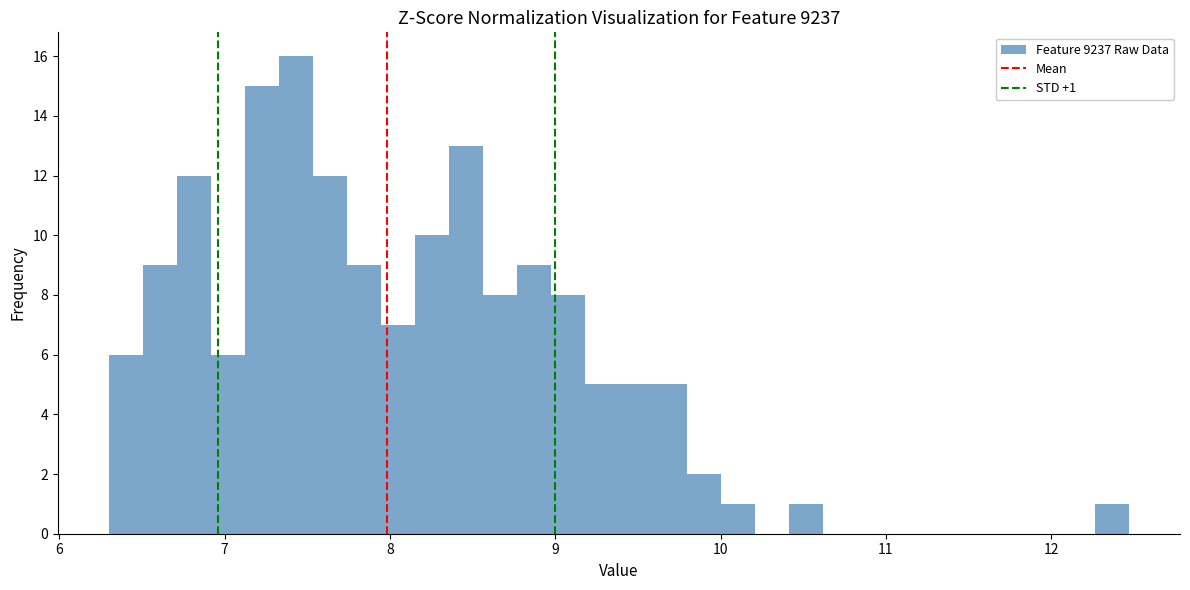

Around what value on the x-axis is the tallest bar? Give the approximate position of its centre, as read against the axis.

7.4